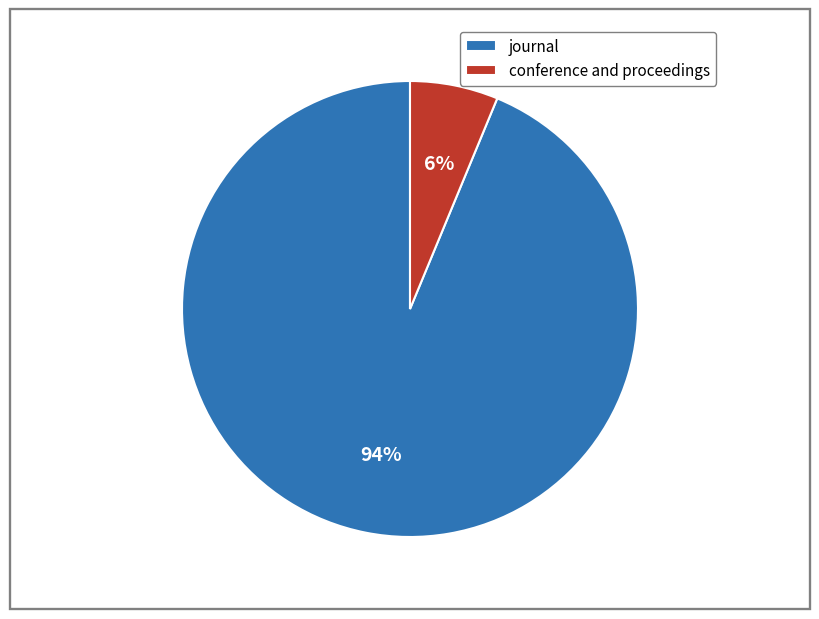

What is the majority slice?

journal